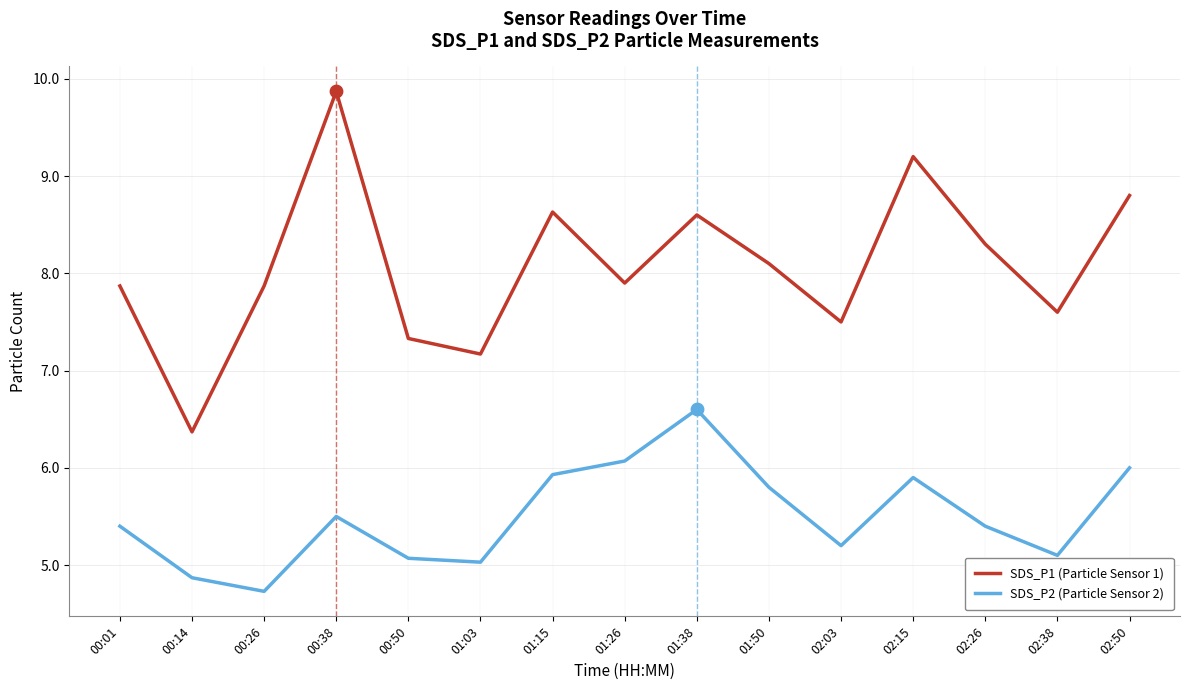

At how many categories does at least one series exceed 8?

7